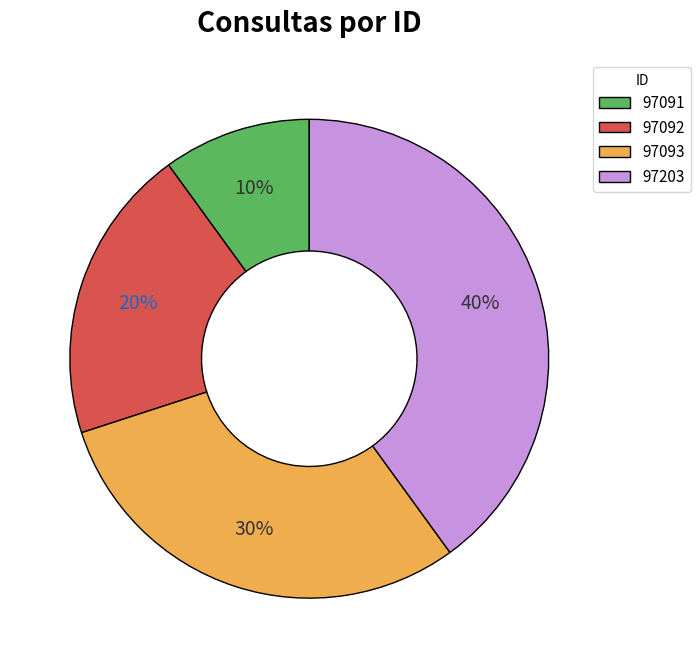

Rank the categories by value from lowest to highest.

97091, 97092, 97093, 97203